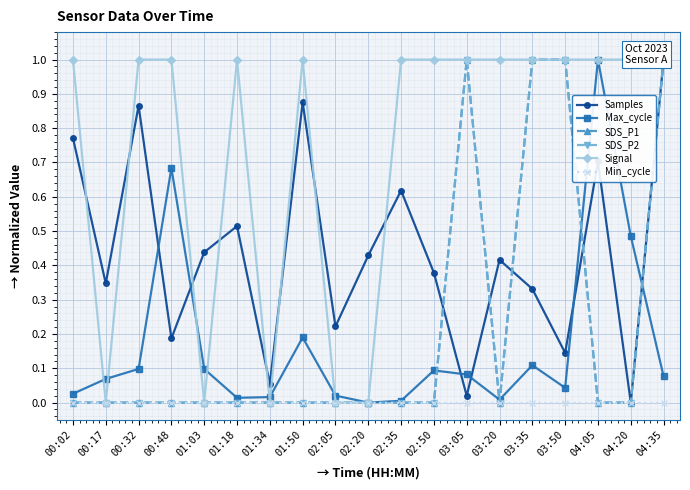

Which series has the largest total across all categories?

Signal